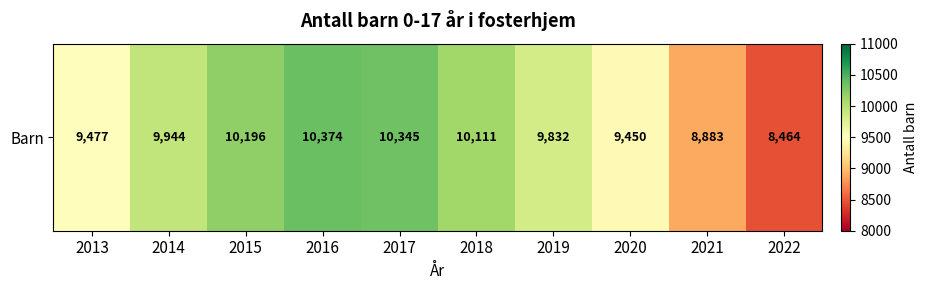

The value at 2022 is 2358. True or false?

False